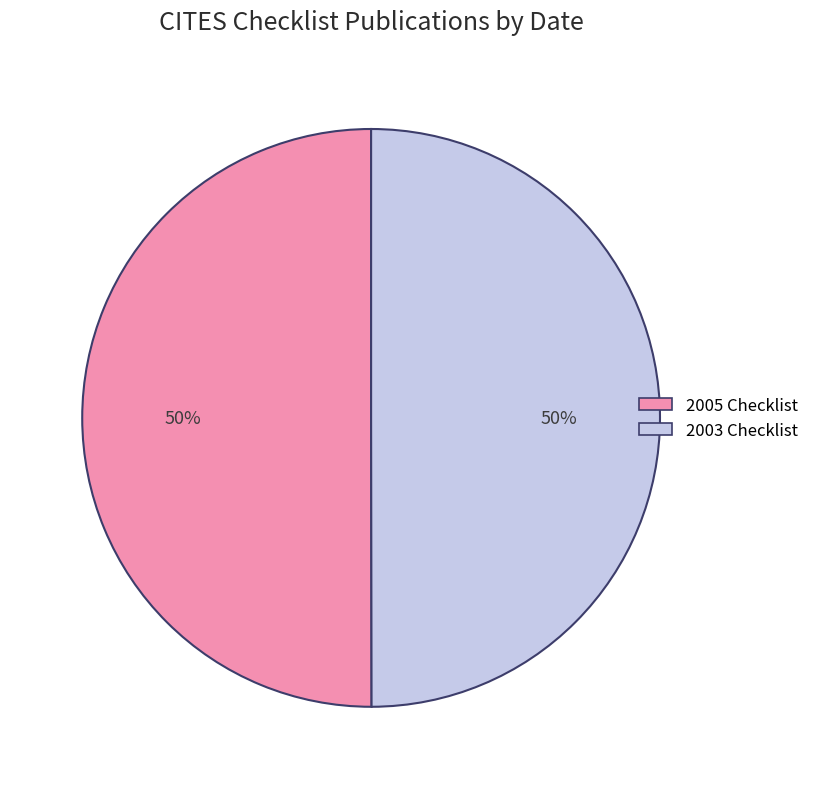

Count the number of slices in the pie.

2